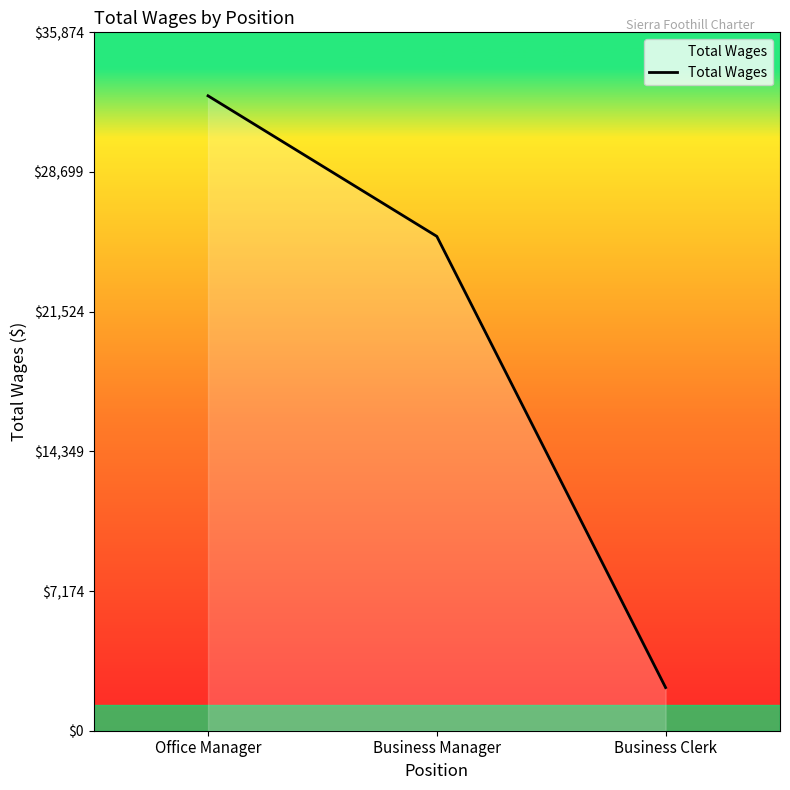

What is the difference between the maximum and minimum values?

30397